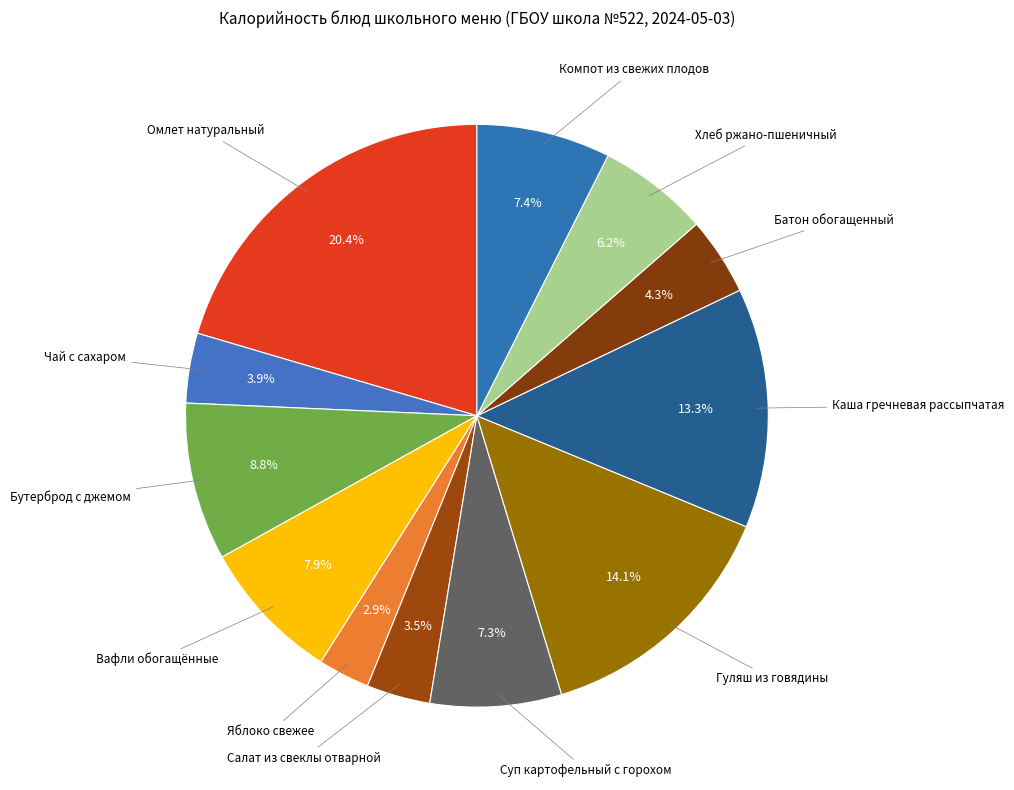

What is the ratio of the value at Компот из свежих плодов to the value at Салат из свеклы отварной?

2.1